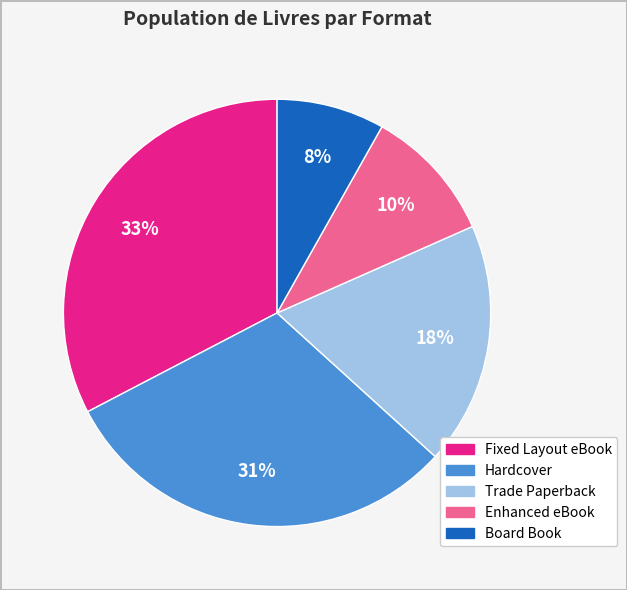

Is it true that Enhanced eBook is 10% of the pie?

True